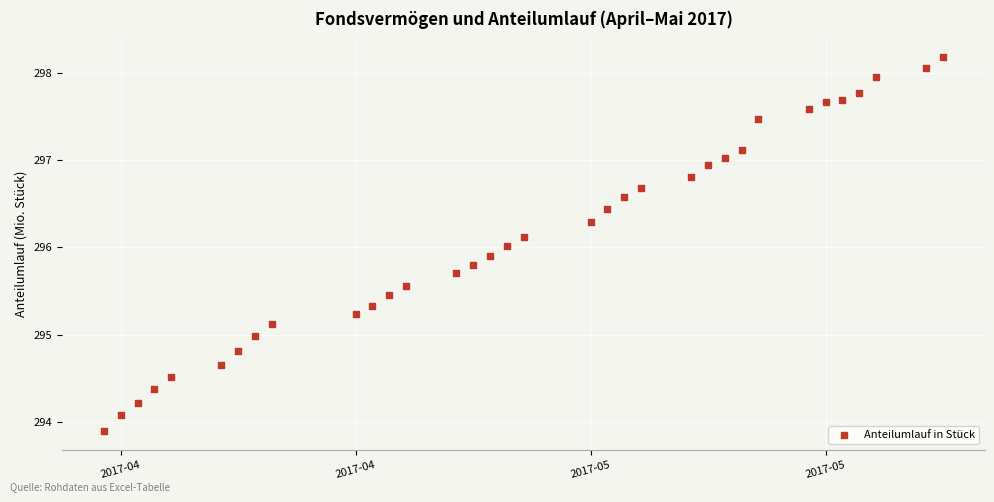

What is the range of X values (max minus min)?

50.0